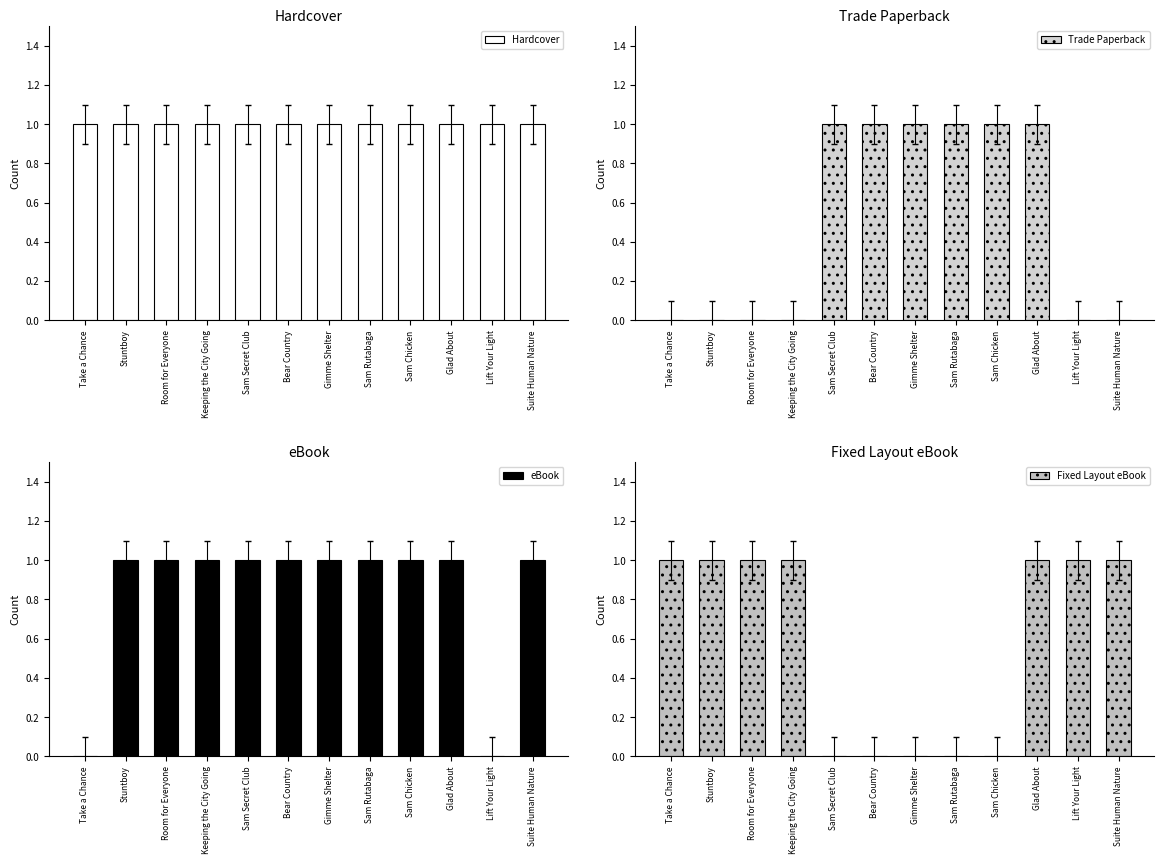

Which category has the highest value across all series?

Take a Chance